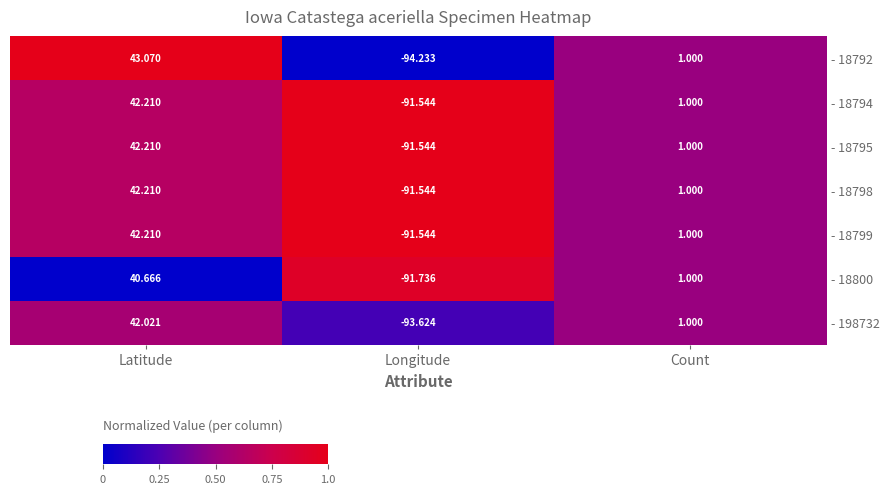

At which category is the sum across all series the highest?

Latitude